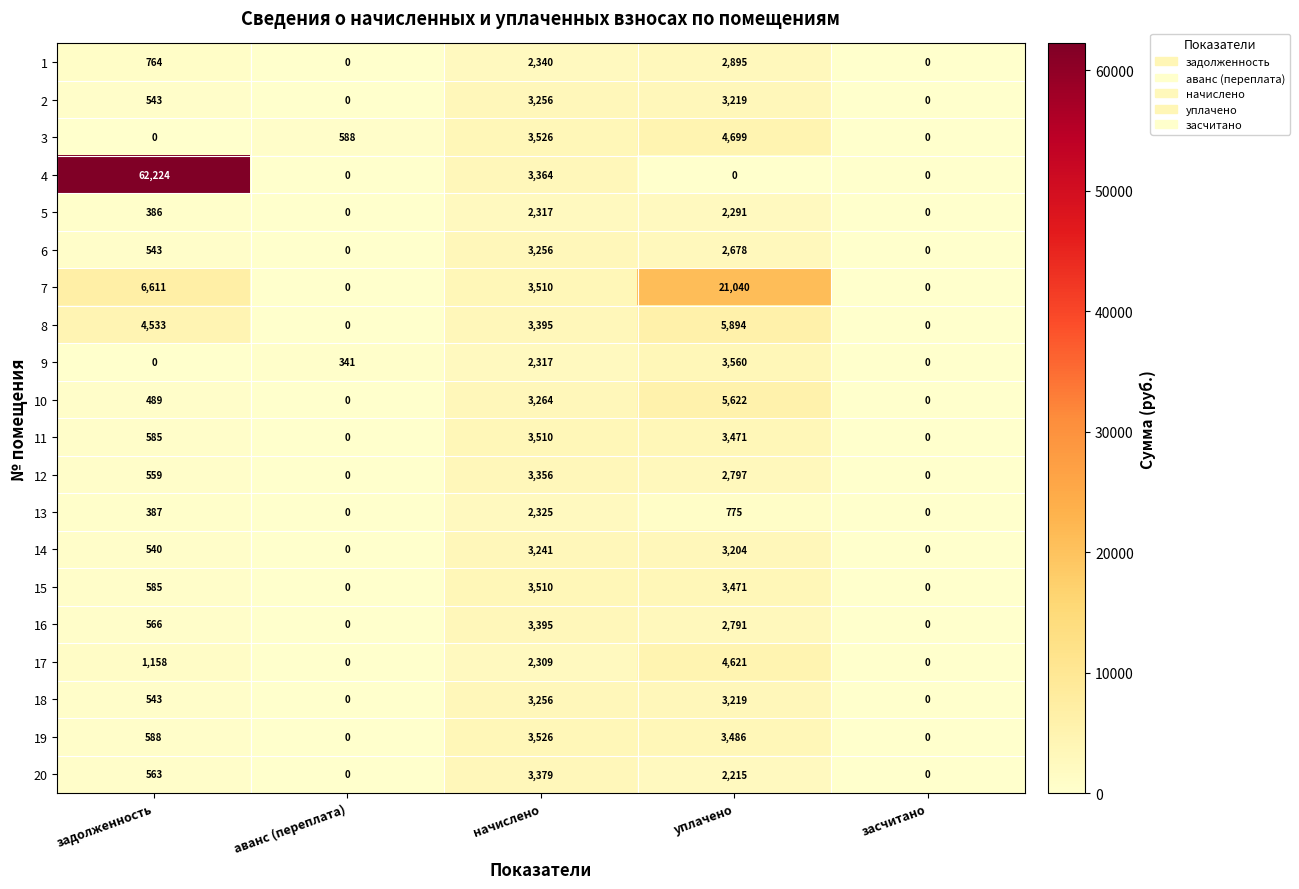

What is the total value across all series at аванс (переплата)?

929